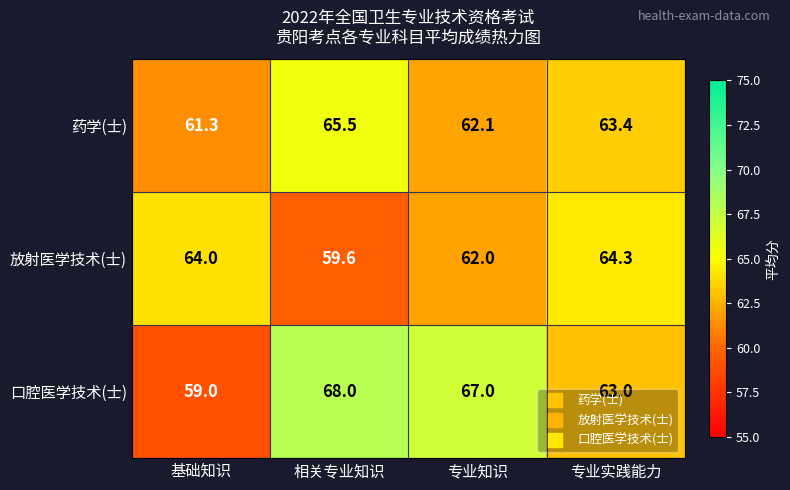

What is the difference between the highest and lowest values at 基础知识?

5.0